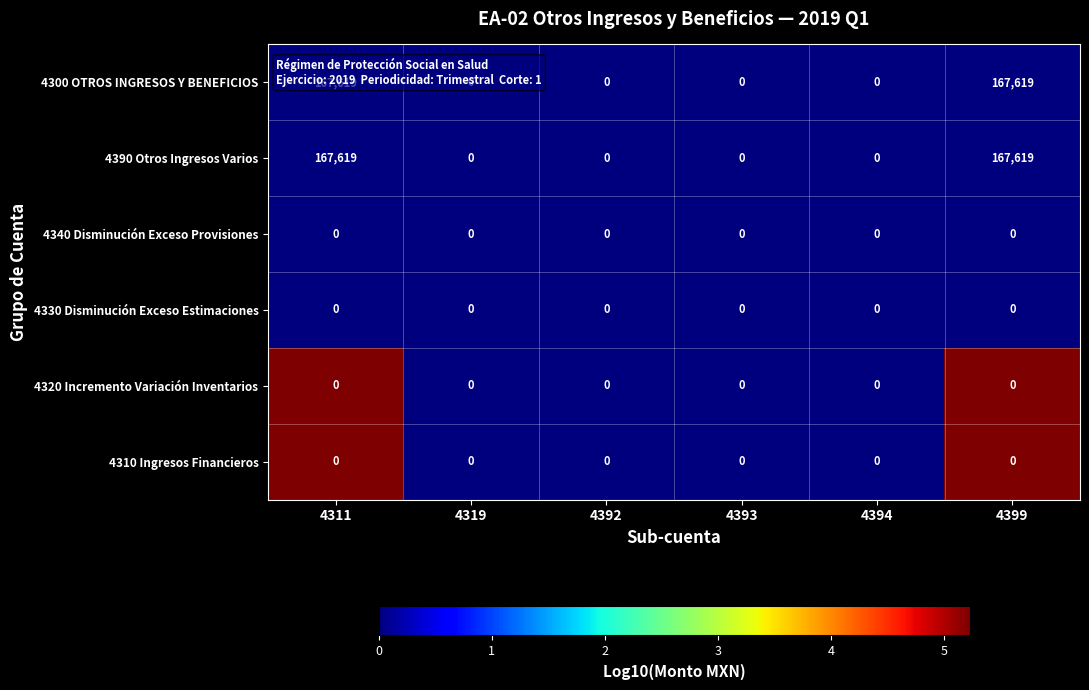

What is the difference between the second highest and minimum values in the 4390 Otros Ingresos Varios series?

167619